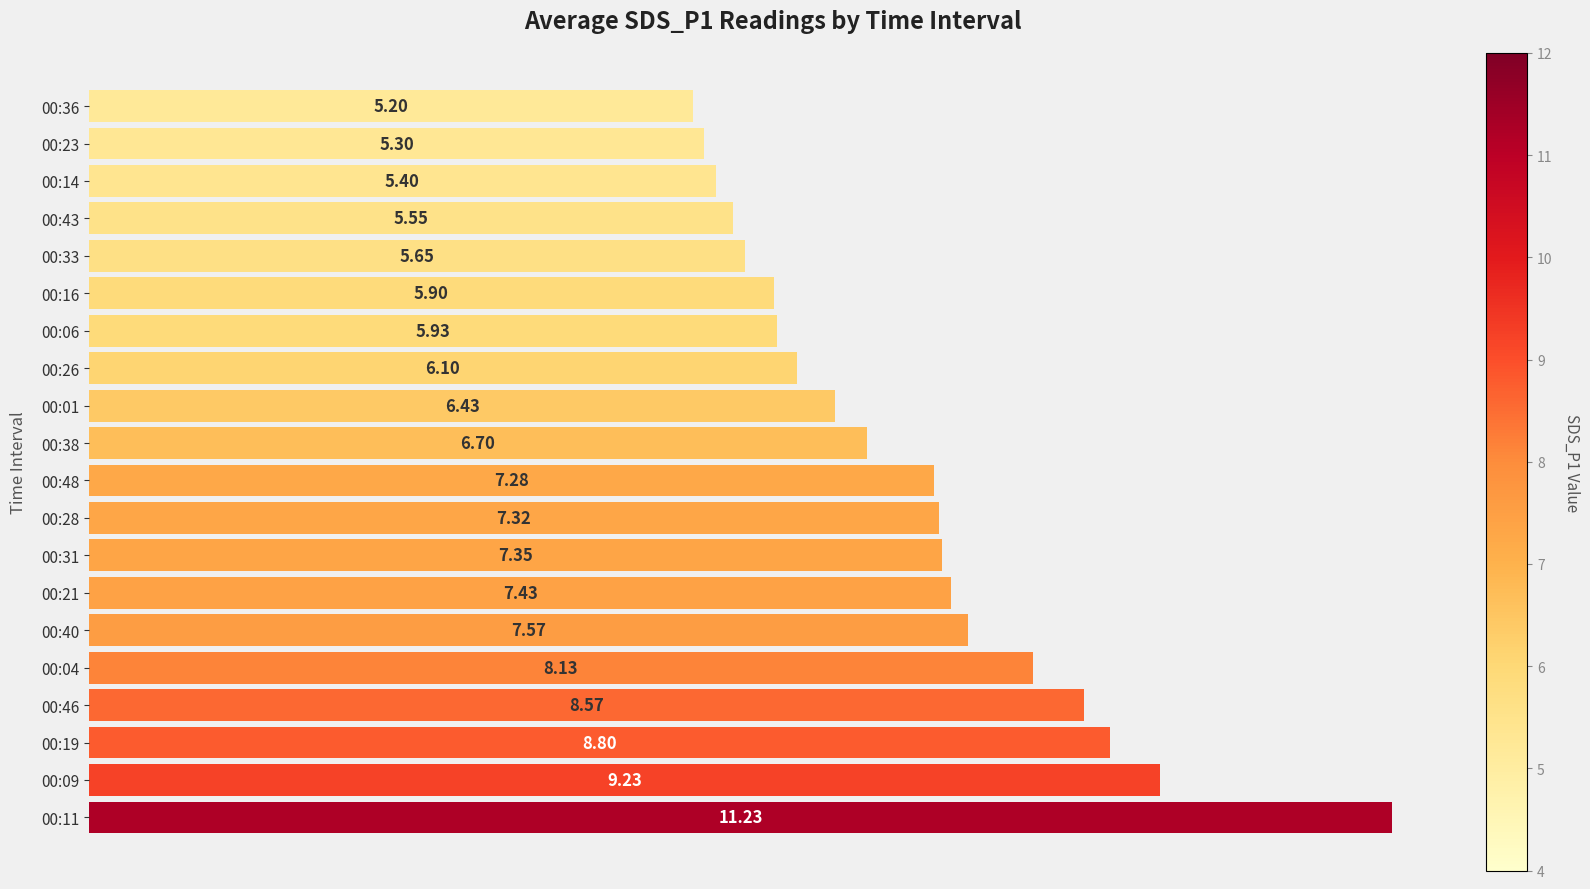

What is the difference between the maximum and second lowest values?

5.9